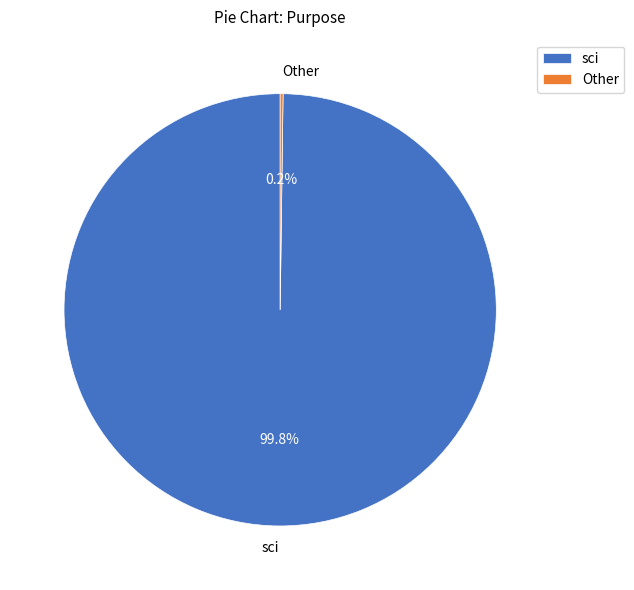

What portion of the pie excludes sci?

0.2%